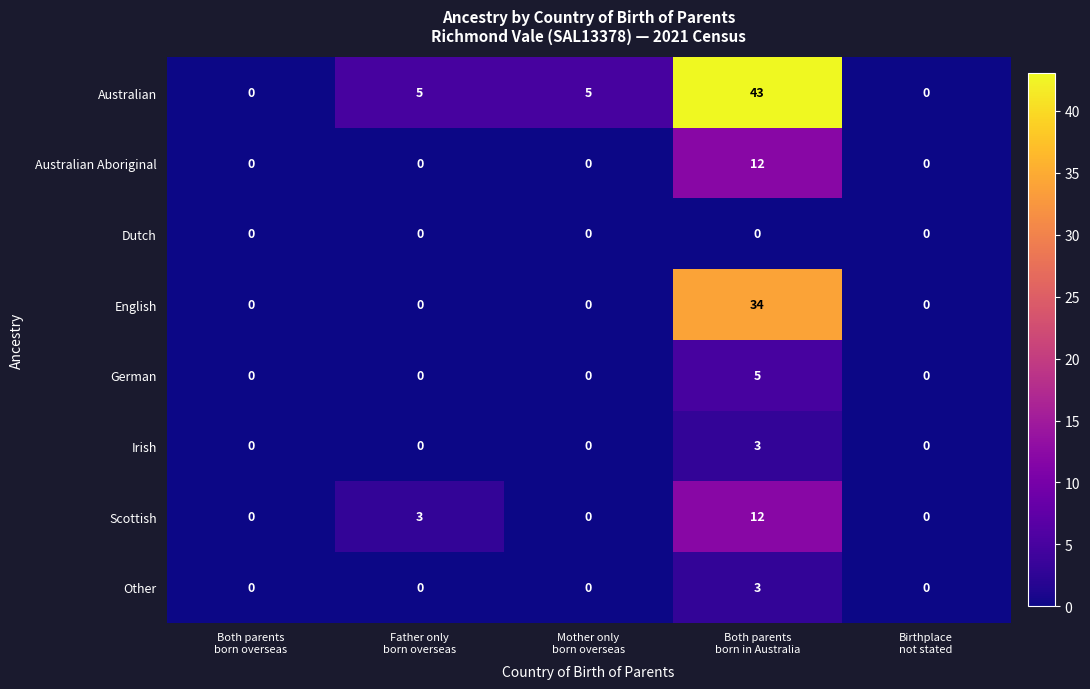

Which series has the largest range (max minus min)?

Australian